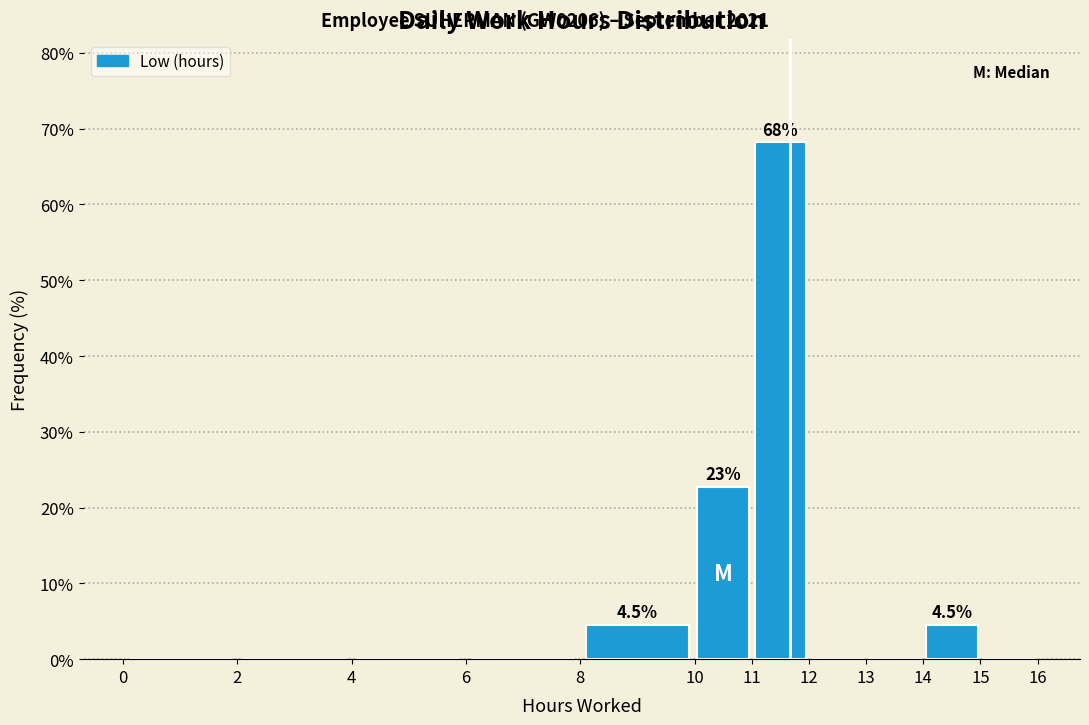

Which range on the x-axis has the tallest bar?

11 to 12